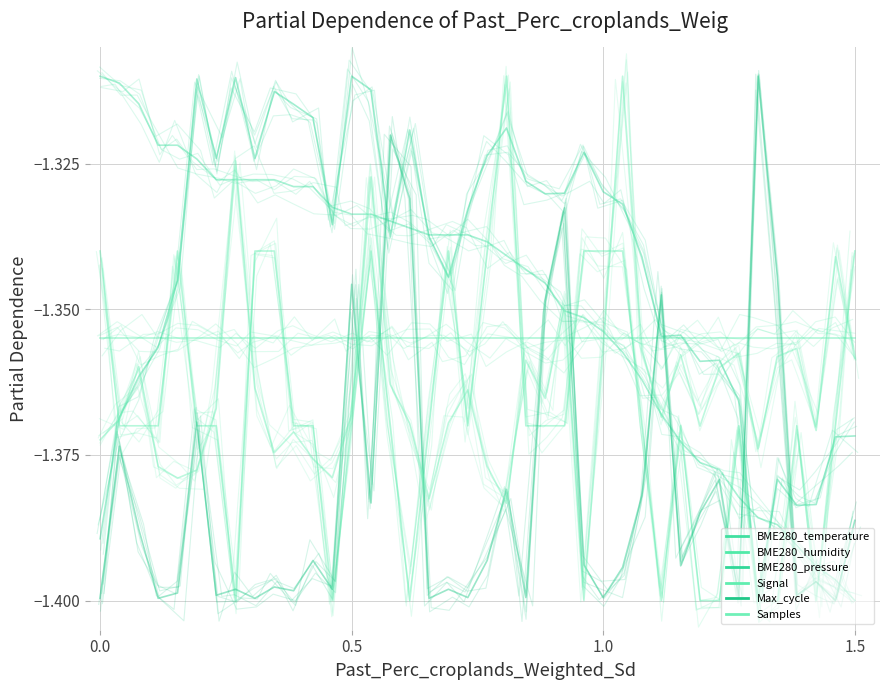

The value of Signal at 7 is -2.4. True or false?

False